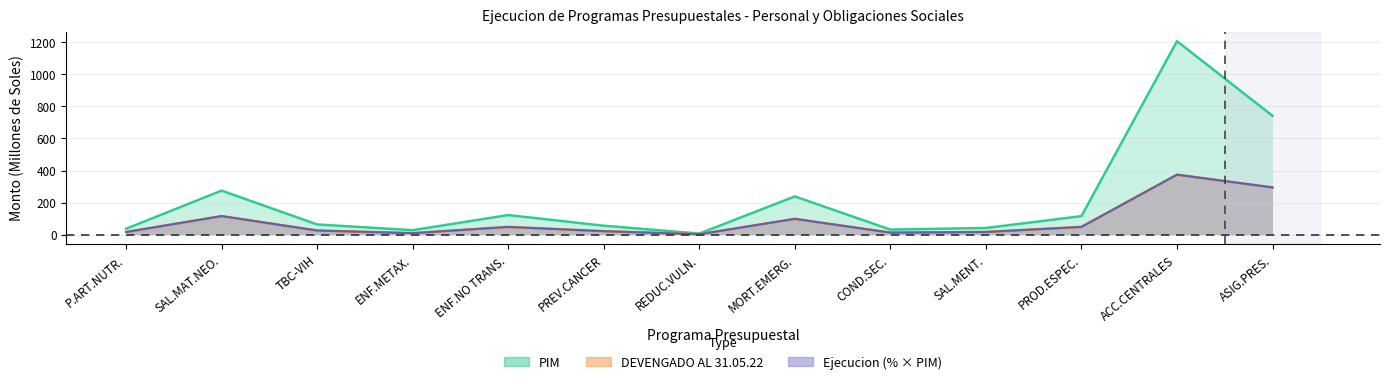

Is the value of PIM at SAL.MAT.NEO. greater than the value of DEVENGADO at PREV.CANCER?

Yes